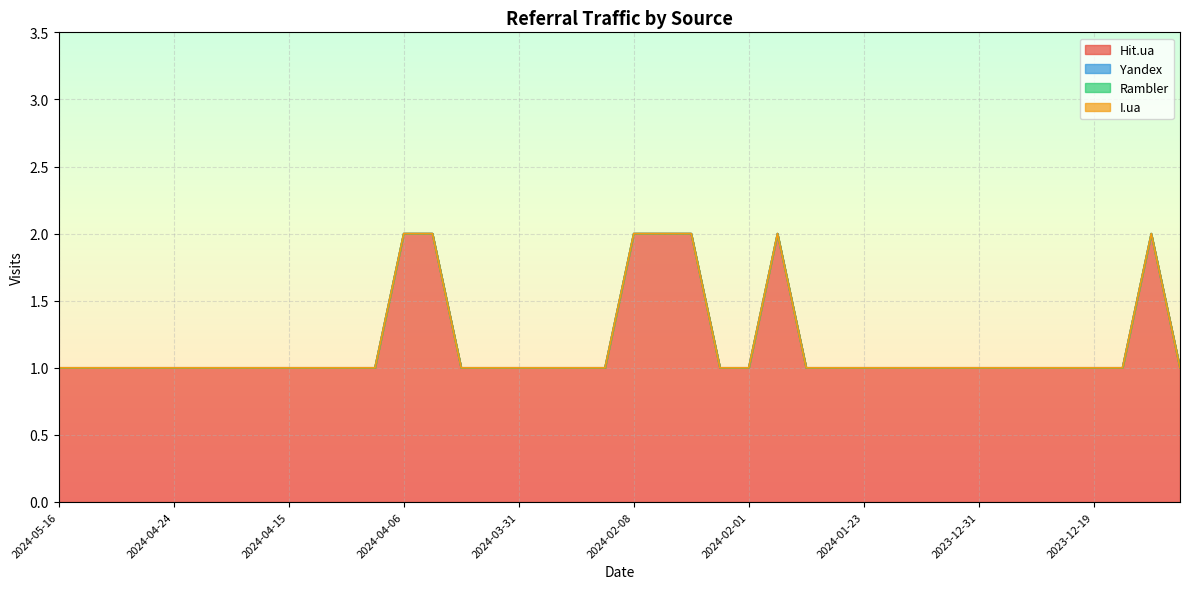

The Hit.ua series shows 1 at 2023-12-24. True or false?

True